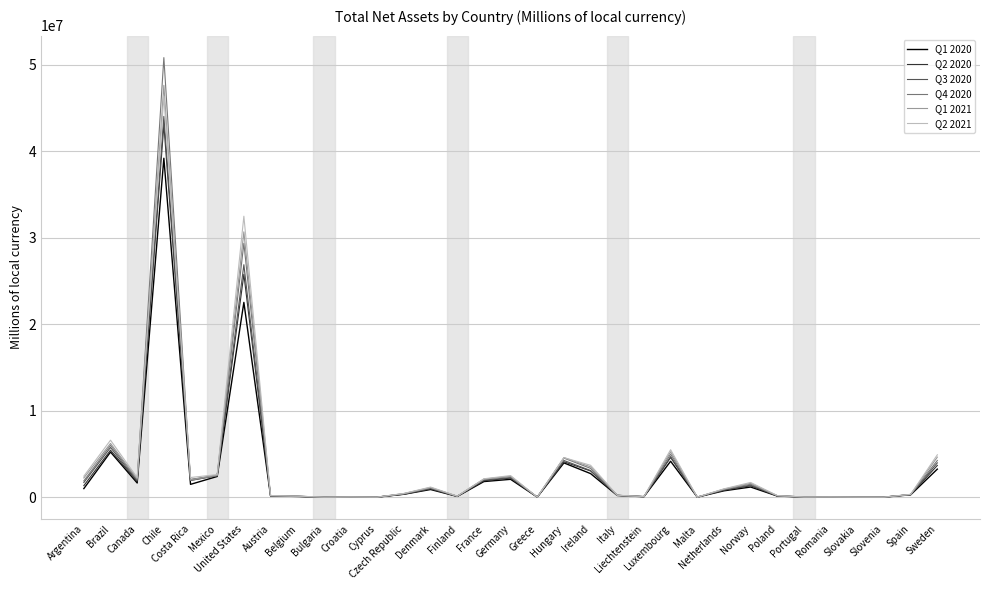

Is the value of Q2 2020 at Greece greater than the value of Q4 2020 at Argentina?

No